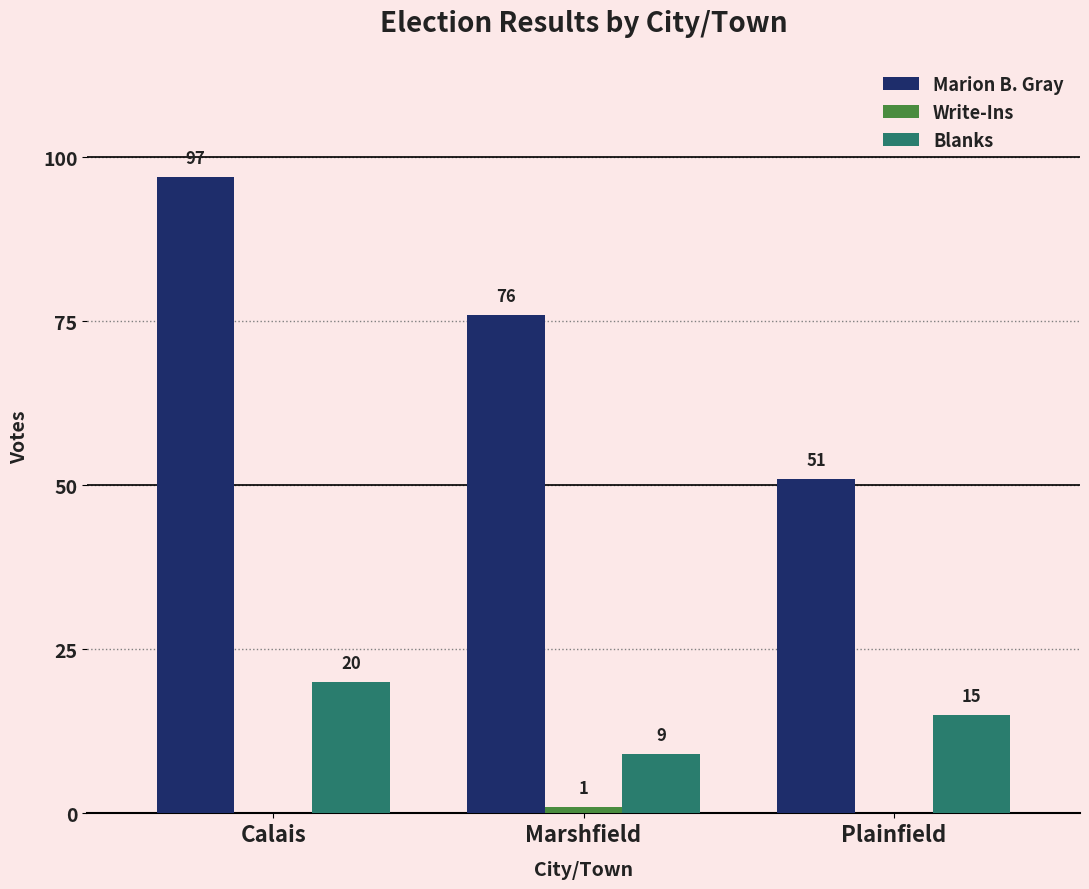

Between Marshfield and Plainfield, which series saw the biggest shift?

Marion B. Gray